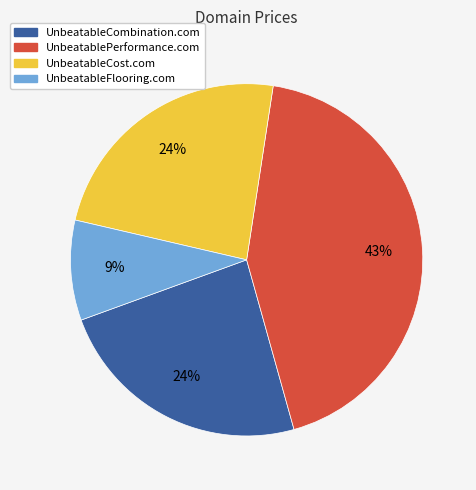

Combined, do UnbeatableCost.com and UnbeatableFlooring.com account for over 50%?

No